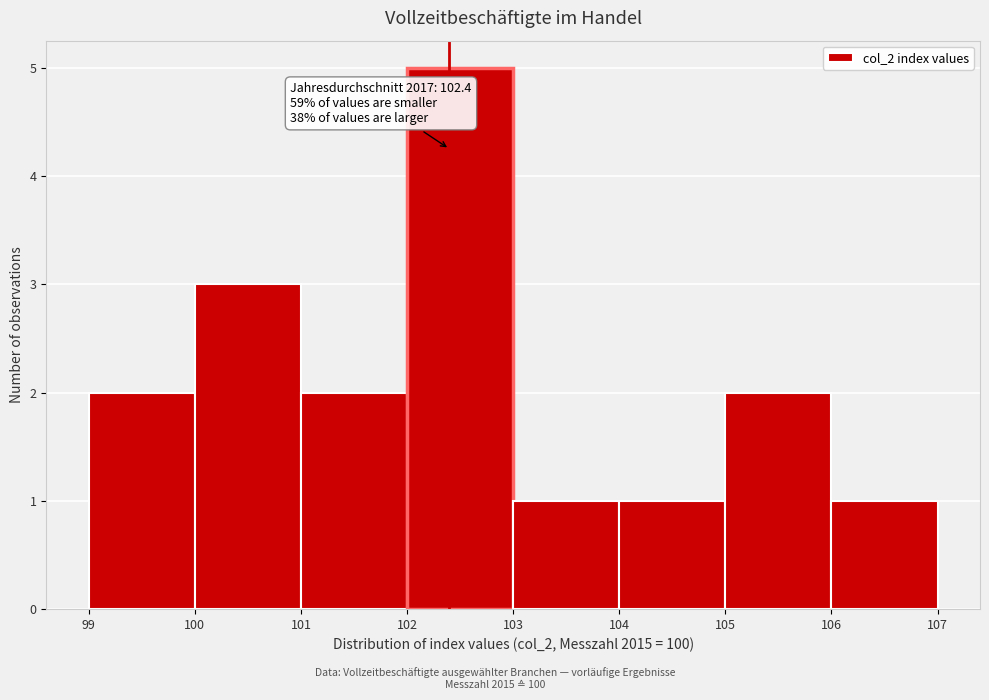

Which range on the x-axis has the tallest bar?

102 to 103